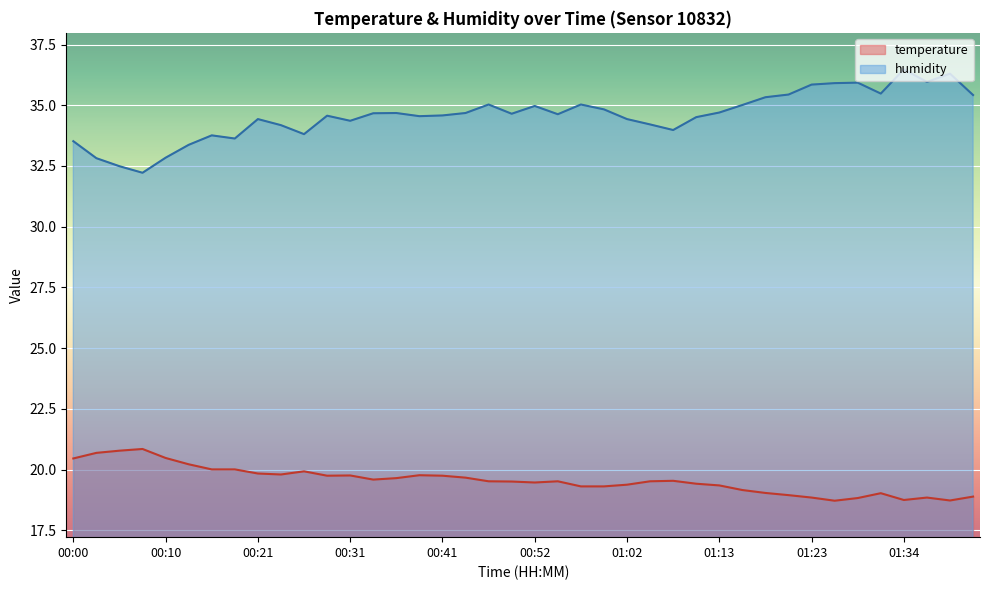

Which category has the lowest value in the humidity series?

00:08